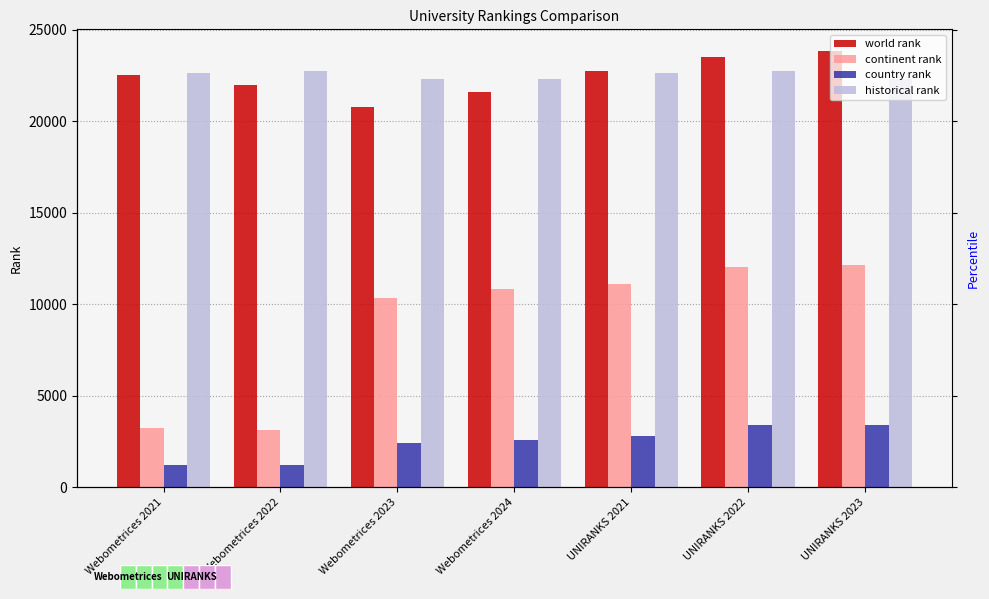

Rank the categories by country rank value from highest to lowest.

UNIRANKS 2023, UNIRANKS 2022, UNIRANKS 2021, Webometrices 2024, Webometrices 2023, Webometrices 2022, Webometrices 2021